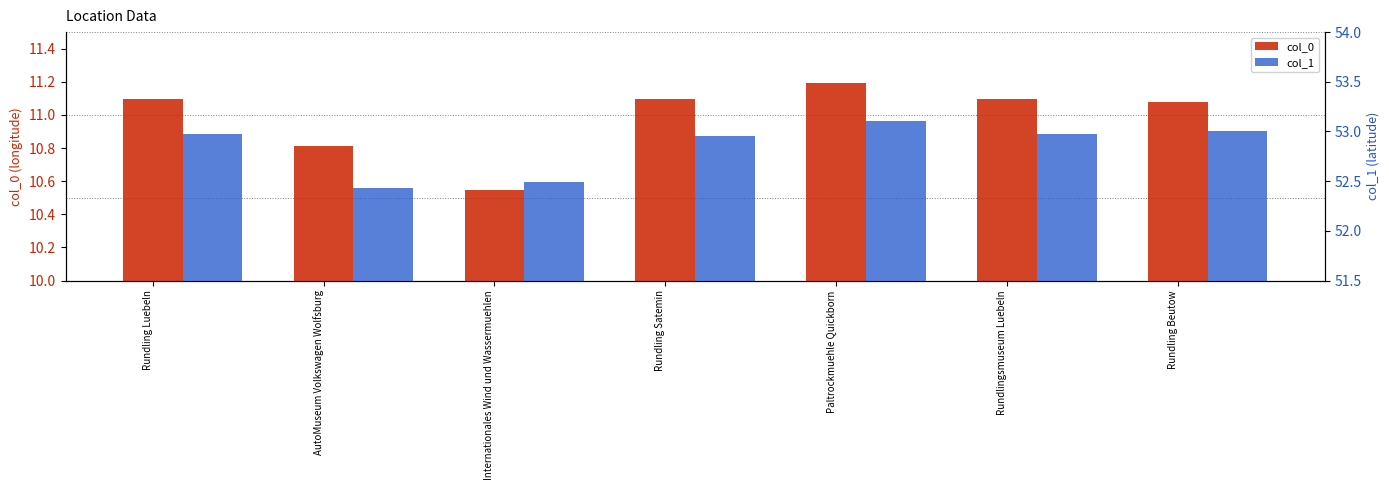

What is the approximate value of col_0 at Rundling Luebeln?

11.1